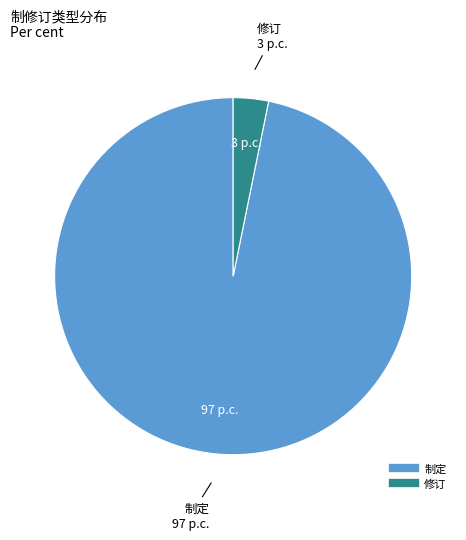

Combined, do 制定 and 修订 account for over 50%?

Yes